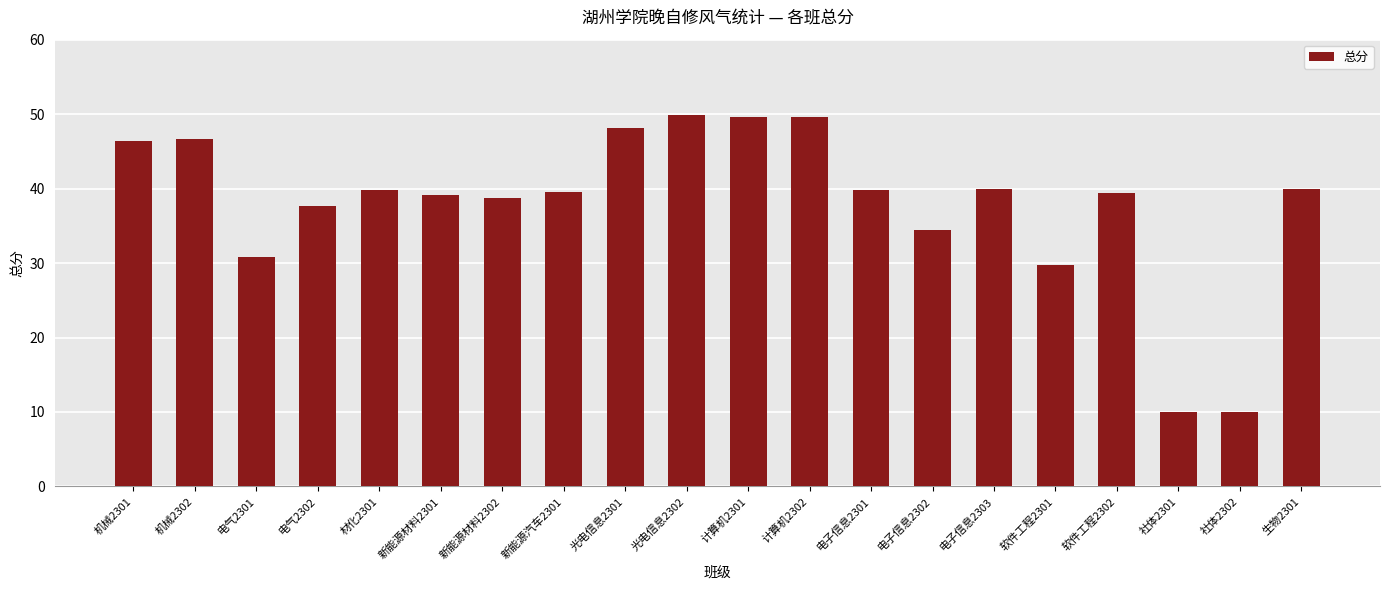

What is the label of the 5th bar from the right?

软件工程2301